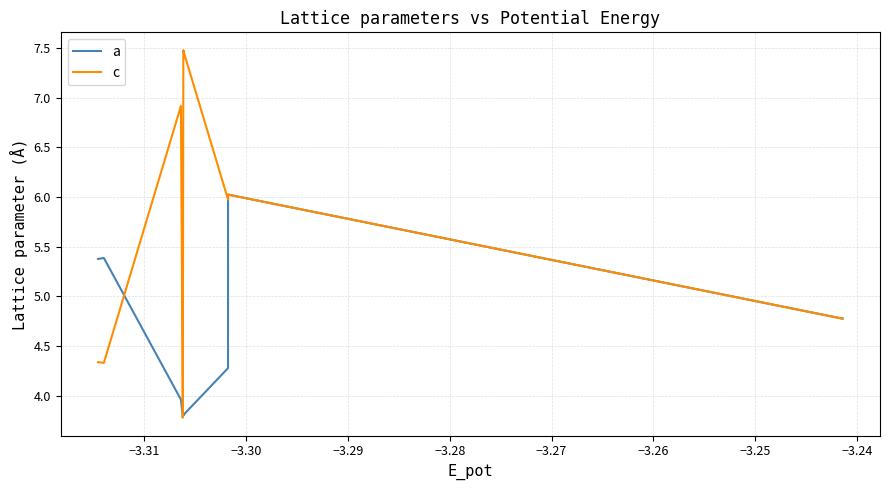

What is the greatest value displayed?

7.5